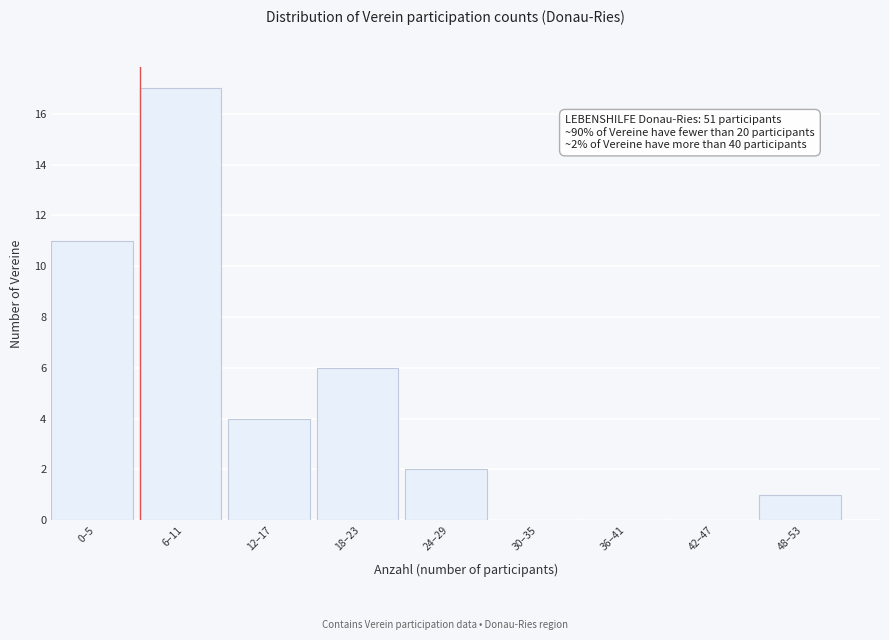

Reading right to left, extract all data points from this chart.

48–53=1	42–47=0	36–41=0	30–35=0	24–29=2	18–23=6	12–17=4	6–11=17	0–5=11